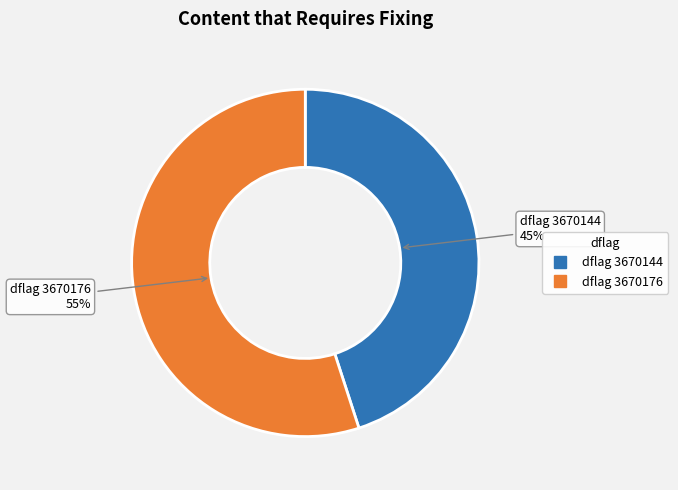

To the nearest percent, what is the average slice percentage?

50%